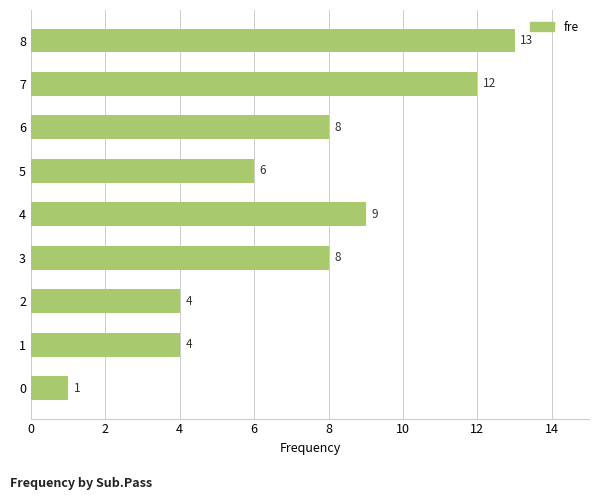

What is the smallest value displayed?

1